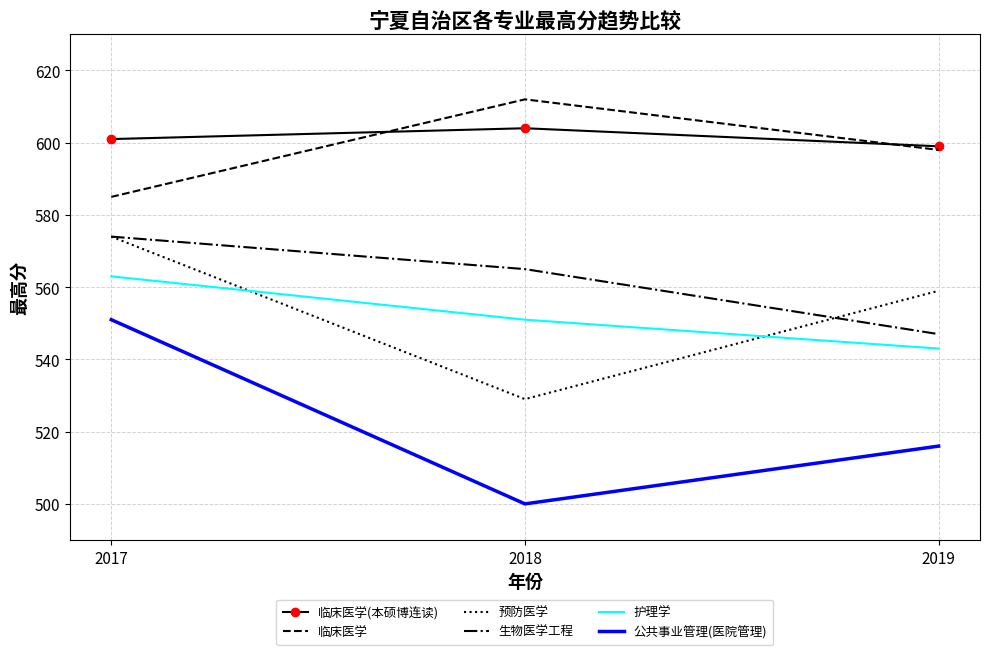

Which category has the lowest value across all series?

2018